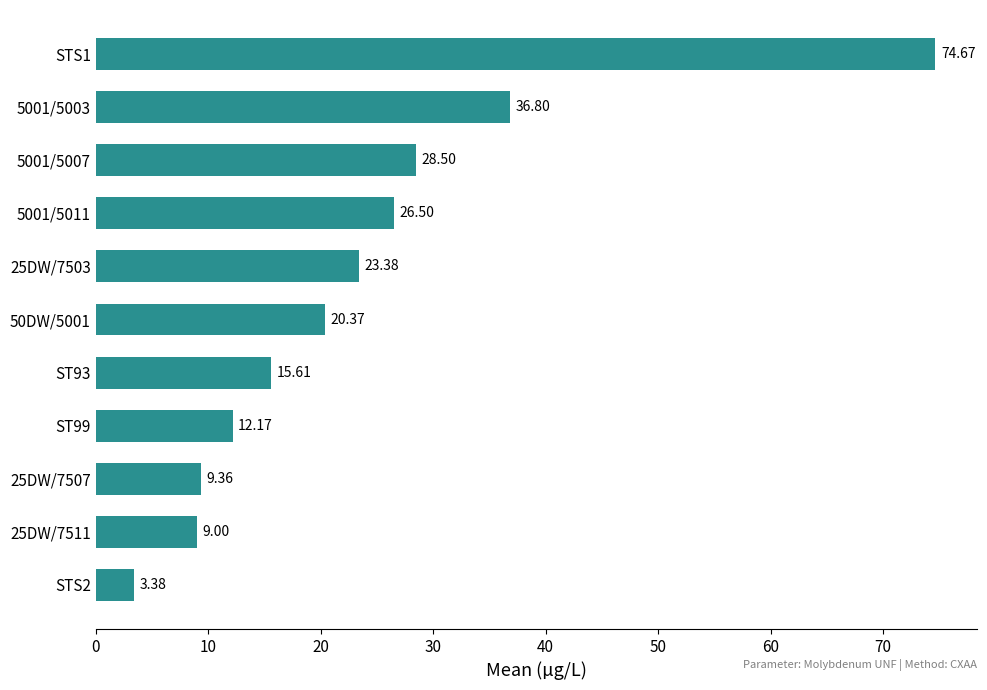

List the labels in order of value, largest first.

STS1, 5001/5003, 5001/5007, 5001/5011, 25DW/7503, 50DW/5001, ST93, ST99, 25DW/7507, 25DW/7511, STS2